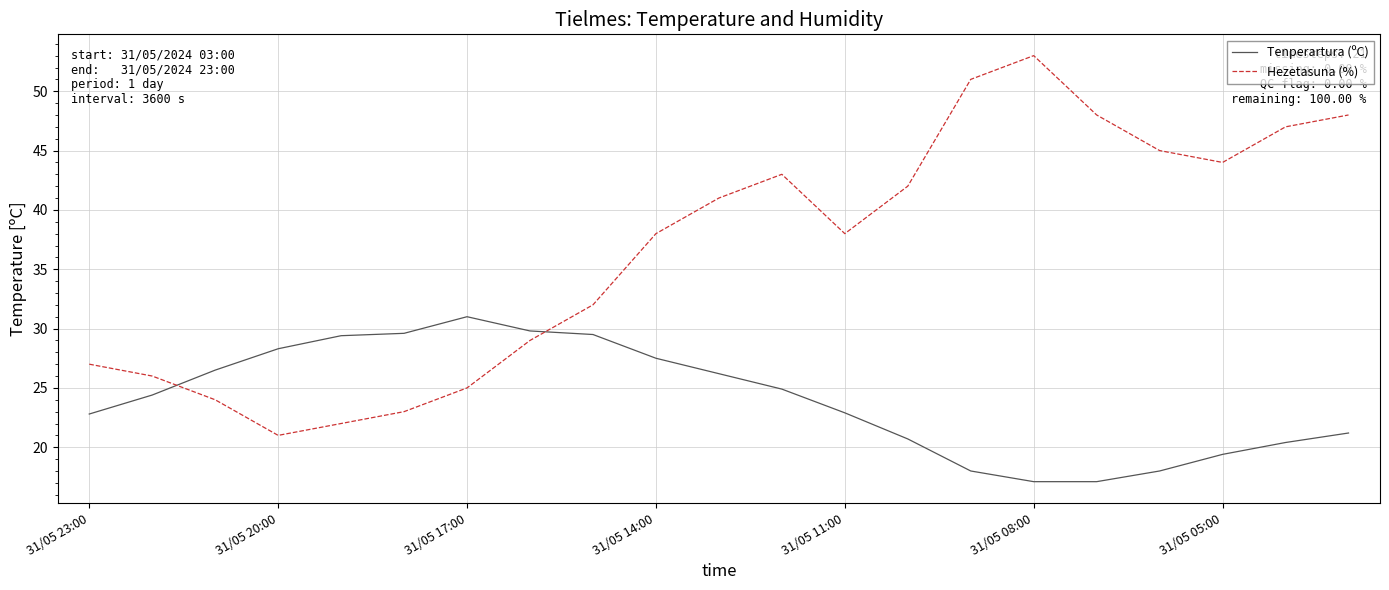

What is the smallest value displayed?

17.1